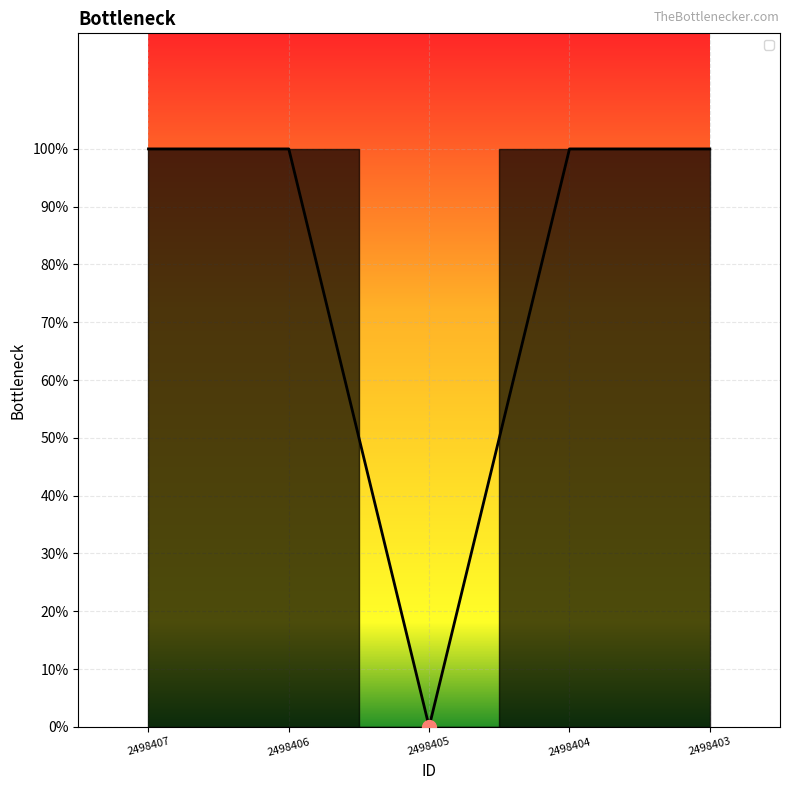

Which category has the highest value across all series?

2498407